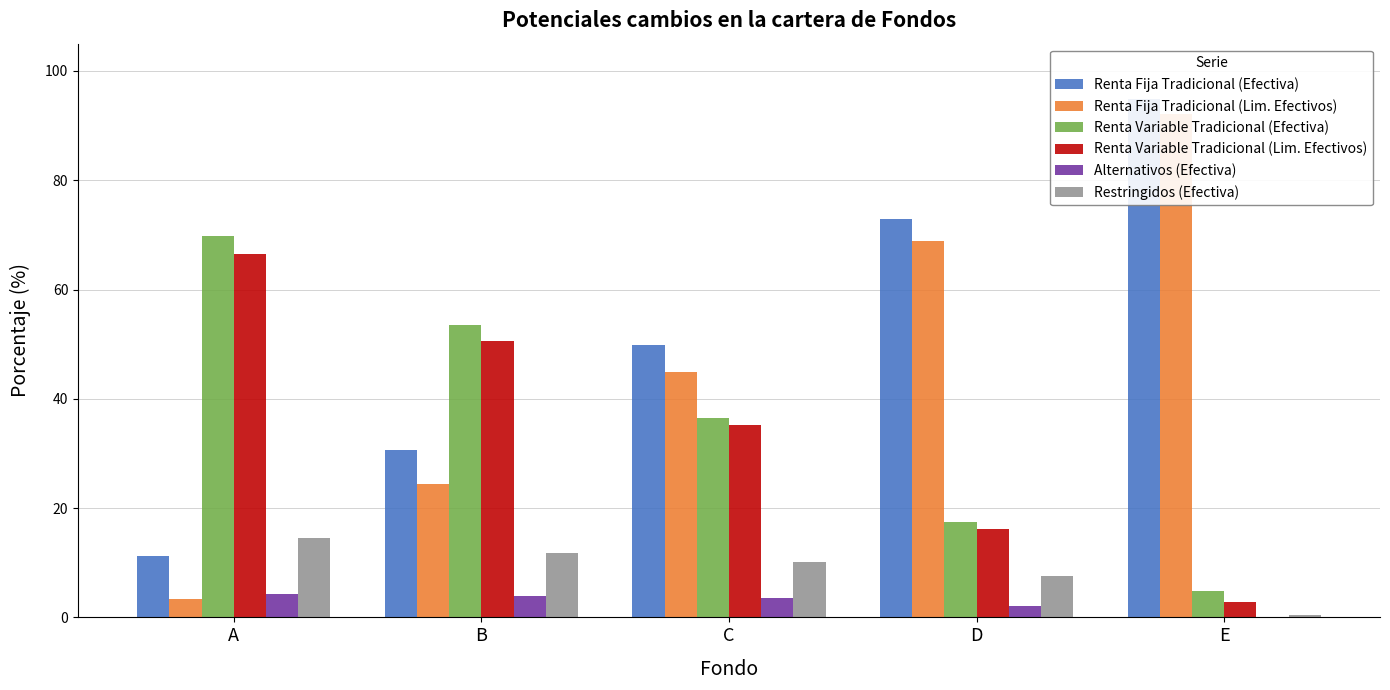

What is the average value of the Restringidos (Efectiva) series?

8.9